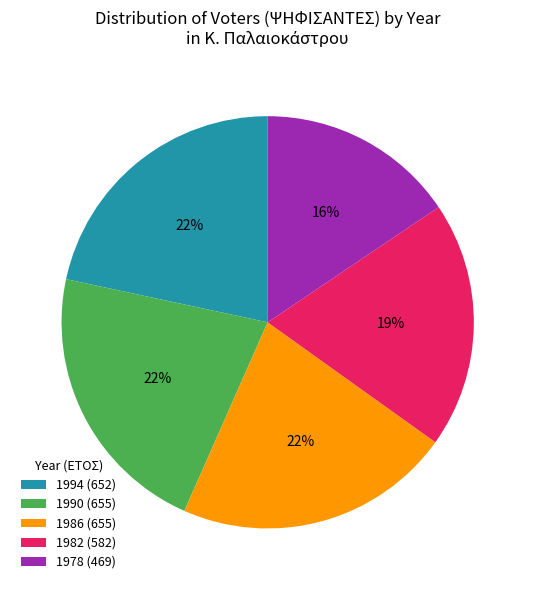

Count the number of slices in the pie.

5